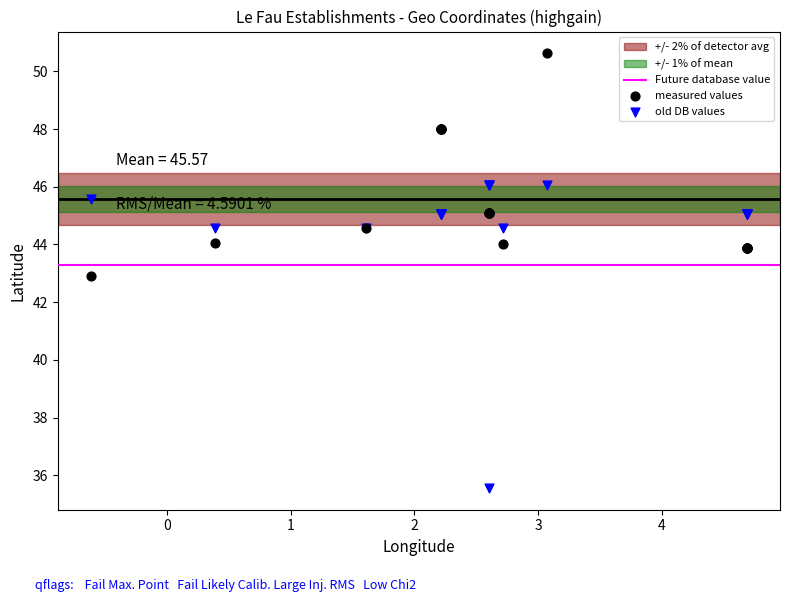

In the old DB values series, what Y value is closest to 40?

35.6